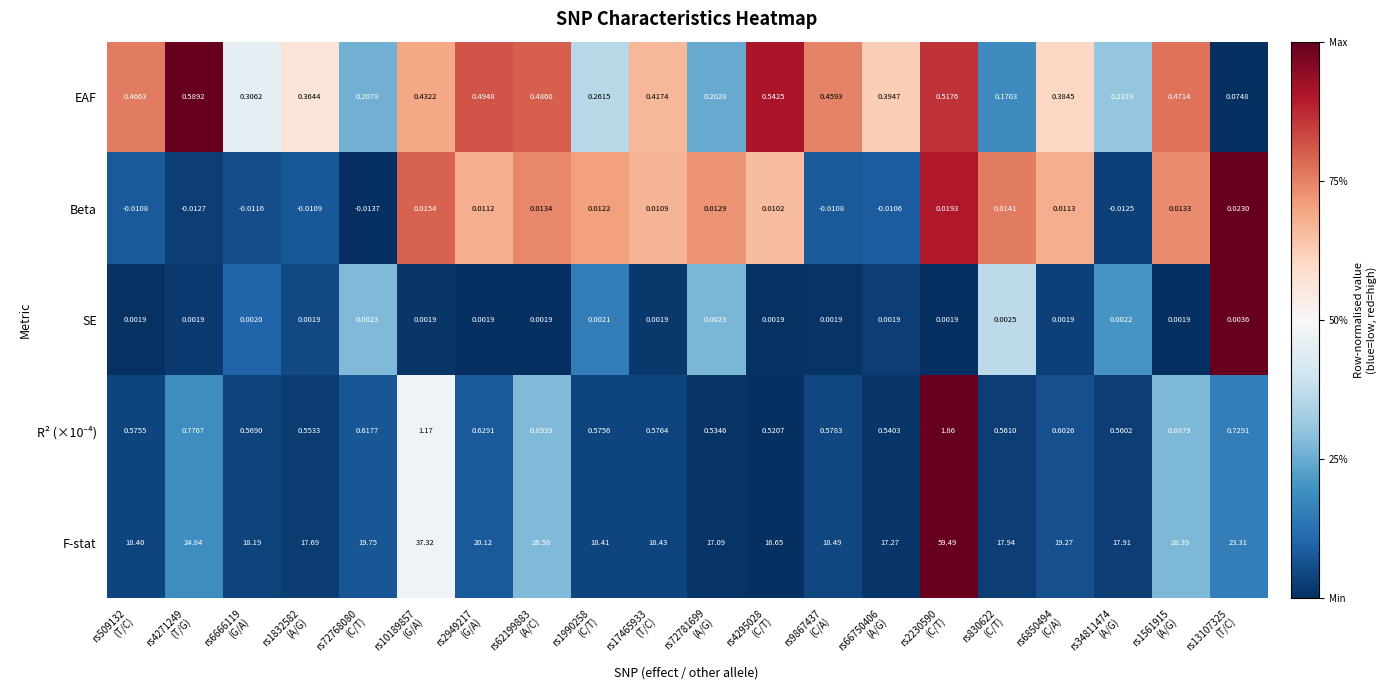

Which series has the widest spread of values?

F-stat